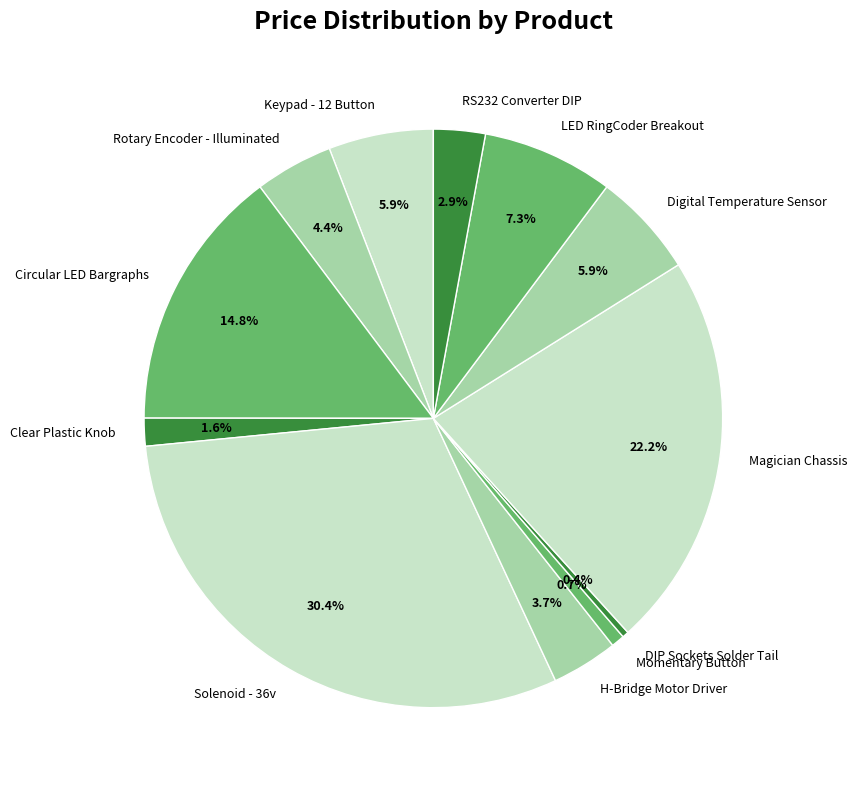

Combined, what portion of the pie is DIP Sockets Solder Tail and Momentary Button?

1.1%